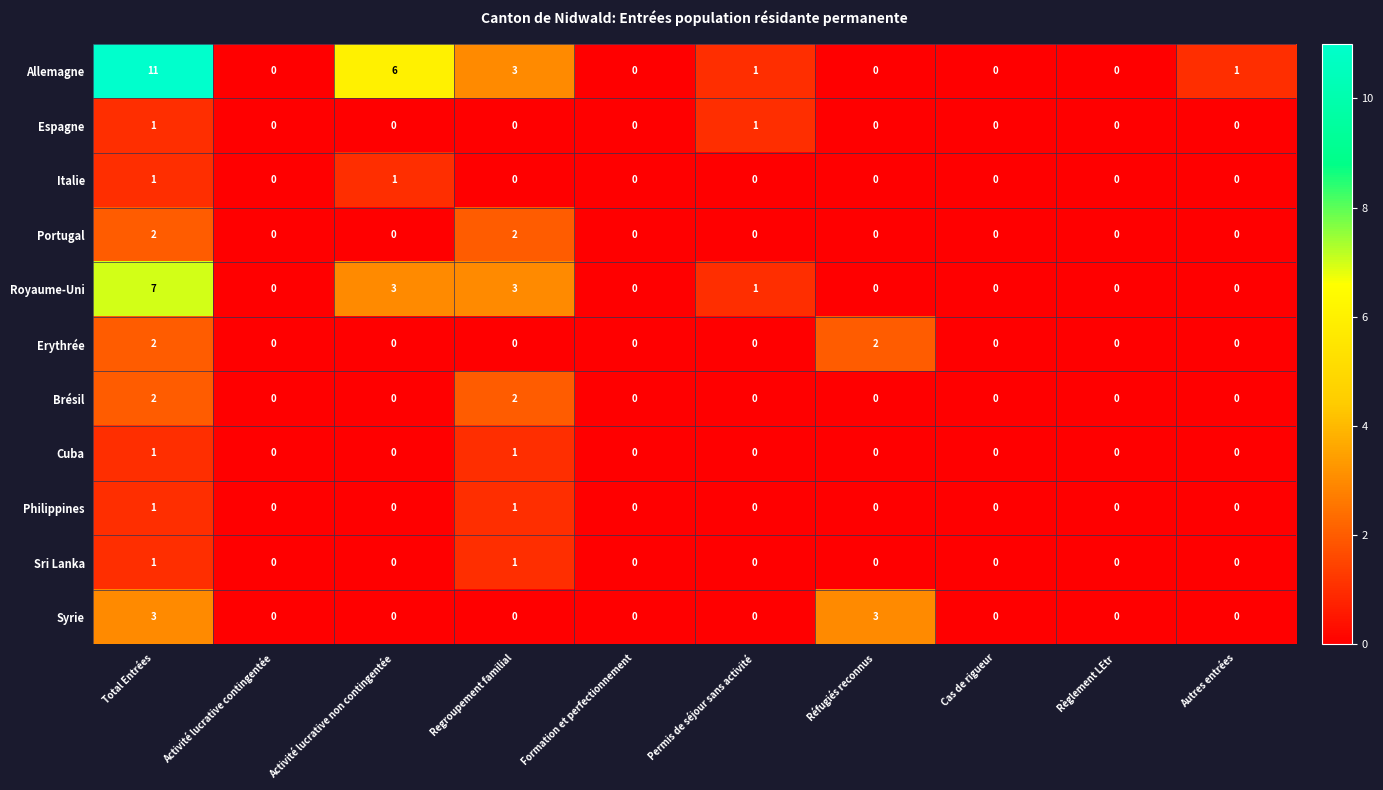

Where does the Allemagne series first go above 1?

Total Entrées